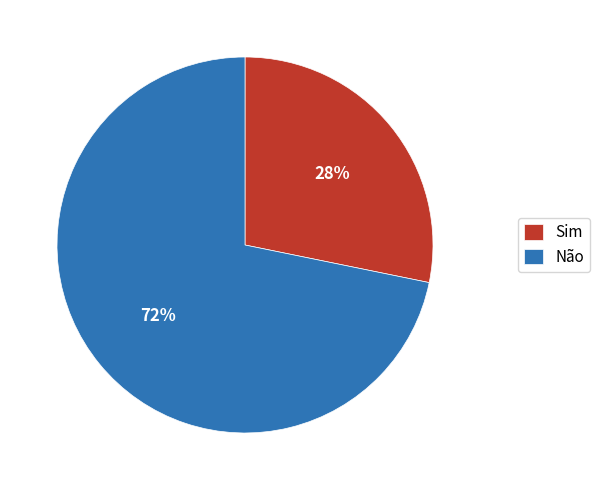

Which category has the smallest portion of the pie?

Sim